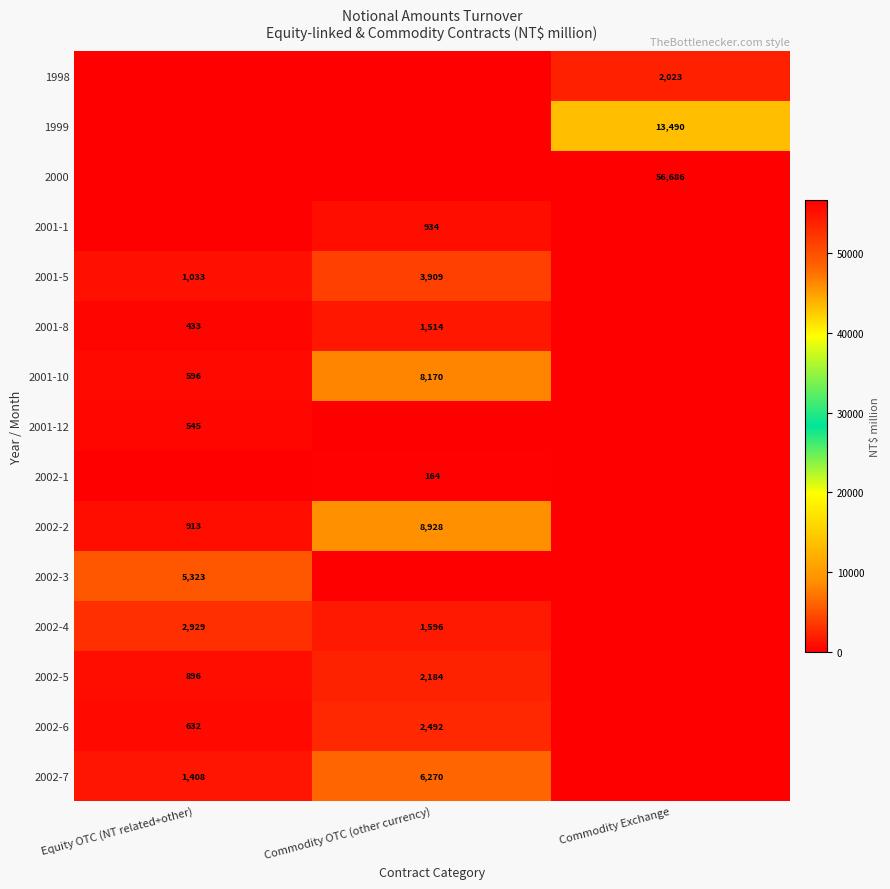

What is the difference between the 2002-5 values at Equity OTC (NT related+other) and Commodity OTC (other currency)?

1288